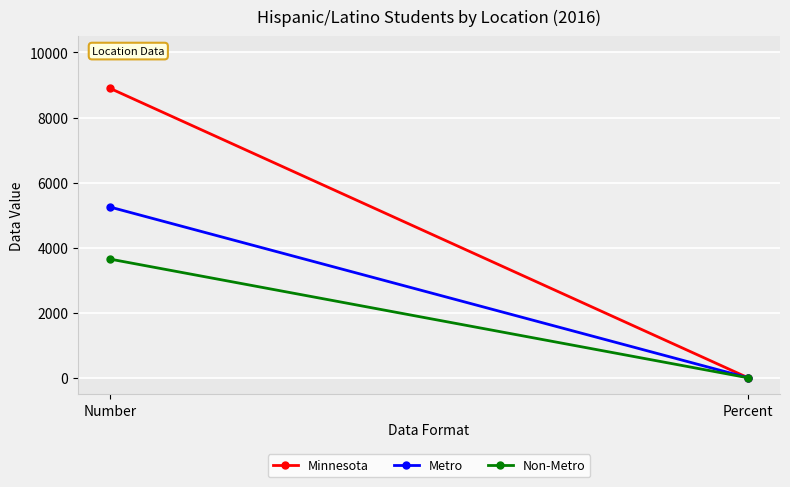

True or false: Minnesota has a value of 8898.0 at Number.

True